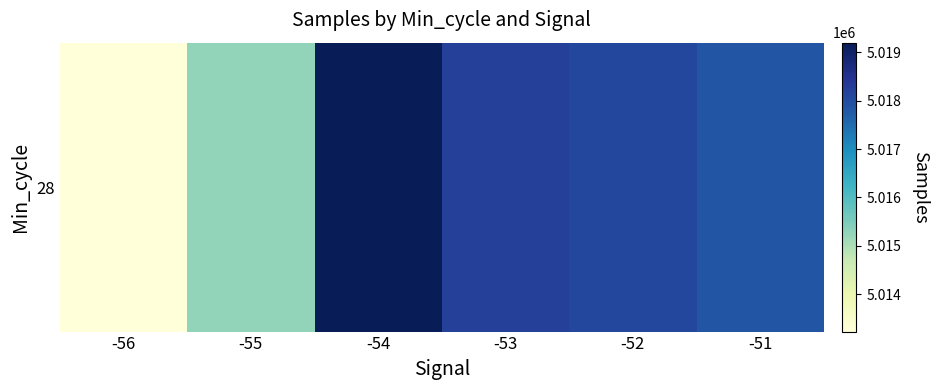

Reading left to right, transcribe all the data shown in this chart.

5013224	5015265	5019203	5018234	5018091	5017850